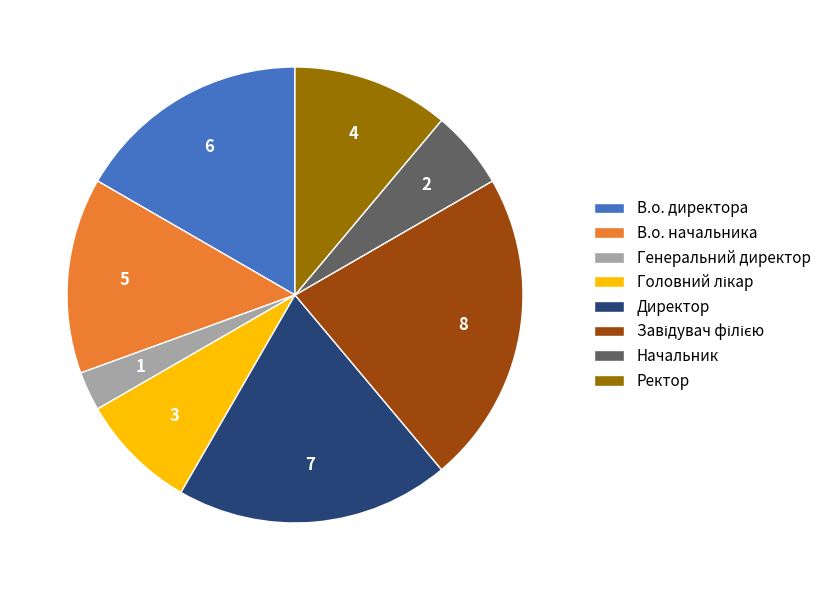

Is it true that Начальник is 1% of the pie?

False